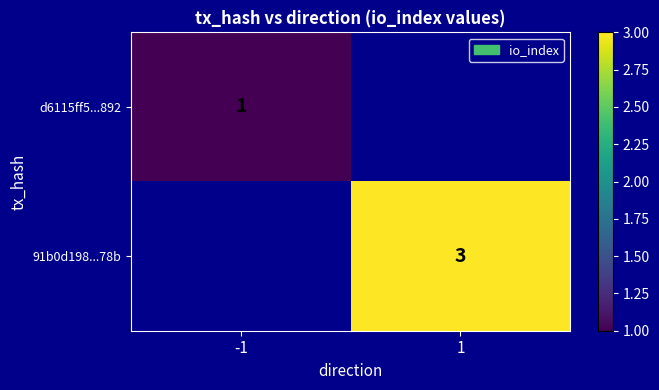

The value of 91b0d198...78b at 1 is 3. True or false?

True